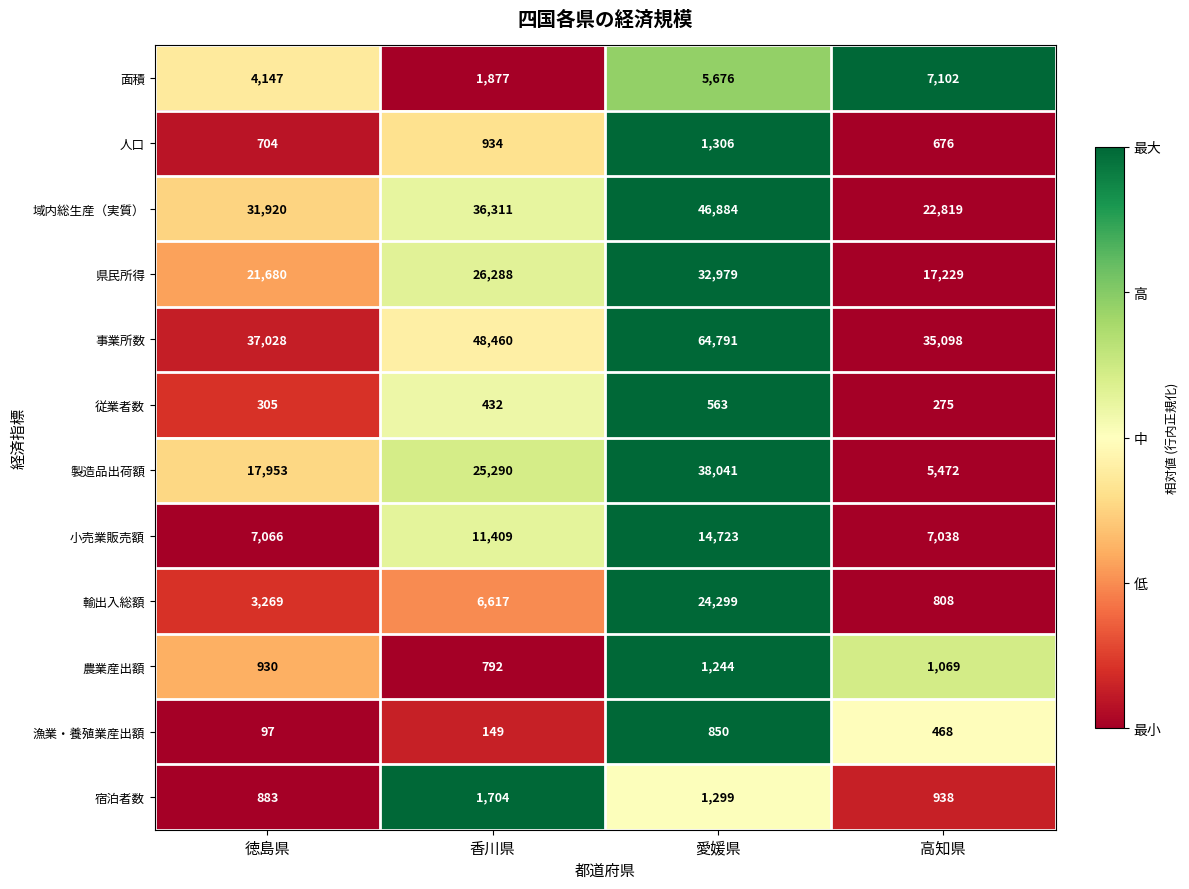

Which label corresponds to the largest value in the chart?

愛媛県